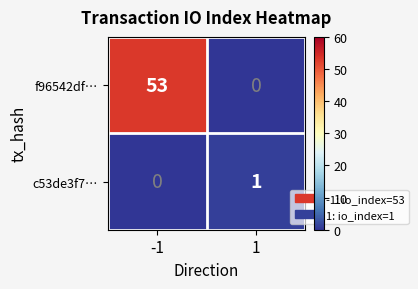

Reading left to right, list all the values displayed in this chart.

f96542df…: -1=53	1=0
c53de3f7…: -1=0	1=1